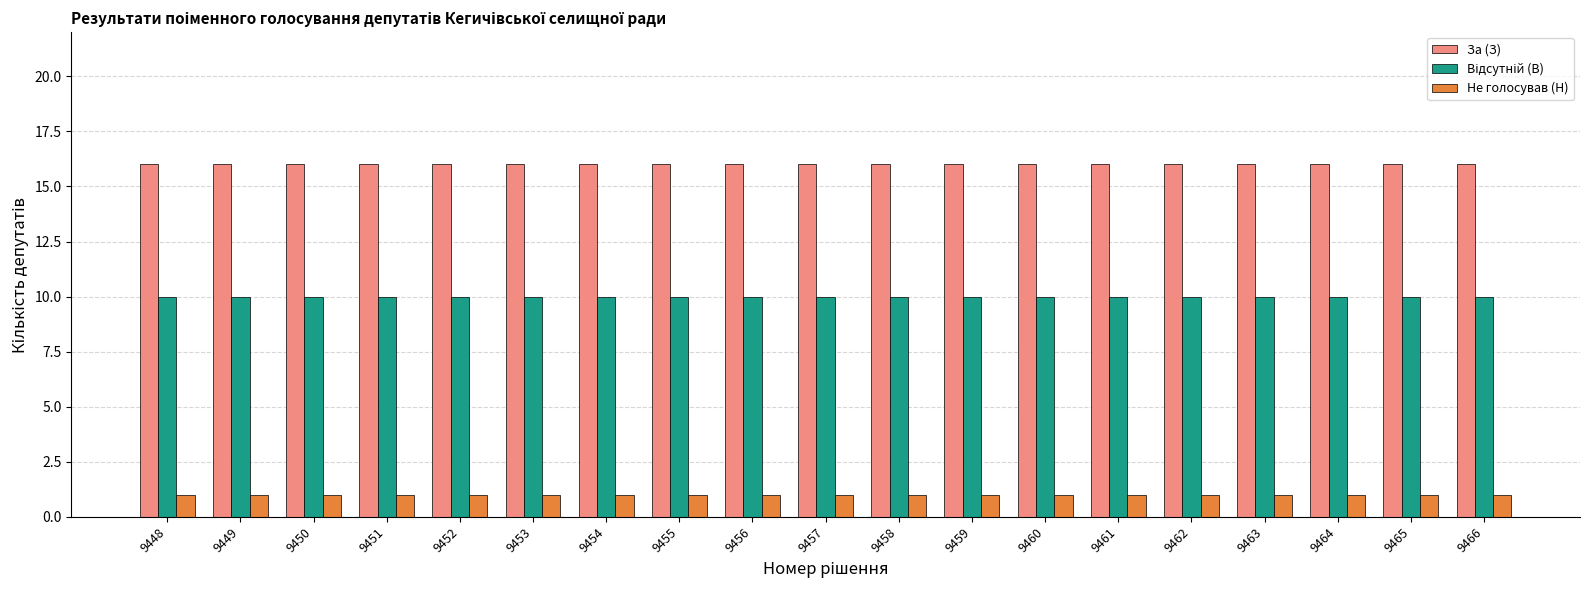

What is the greatest value displayed?

16